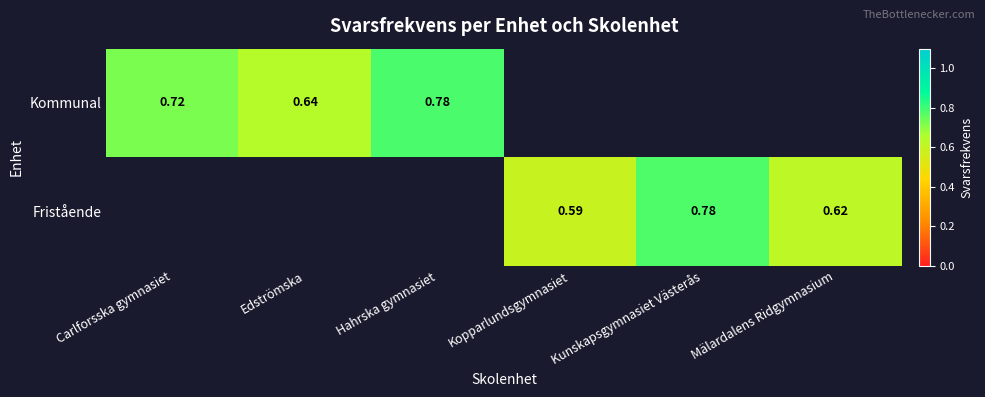

What is the maximum value shown in the chart?

0.8